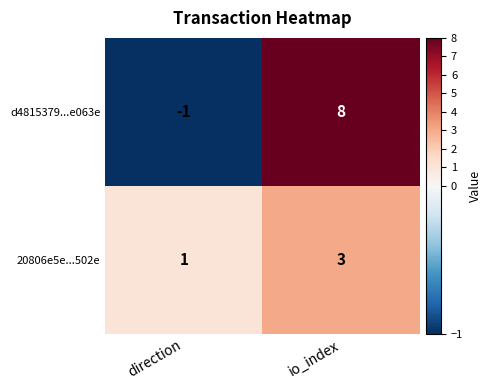

True or false: d4815379...e063e has a value of 8 at io_index.

True